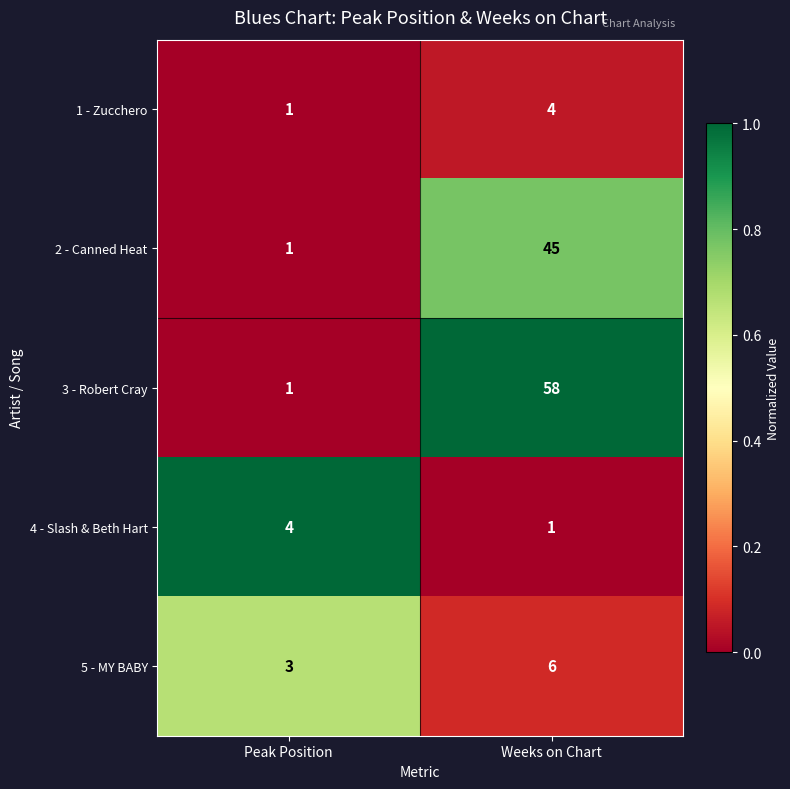

At which category is the sum across all series the highest?

Weeks on Chart